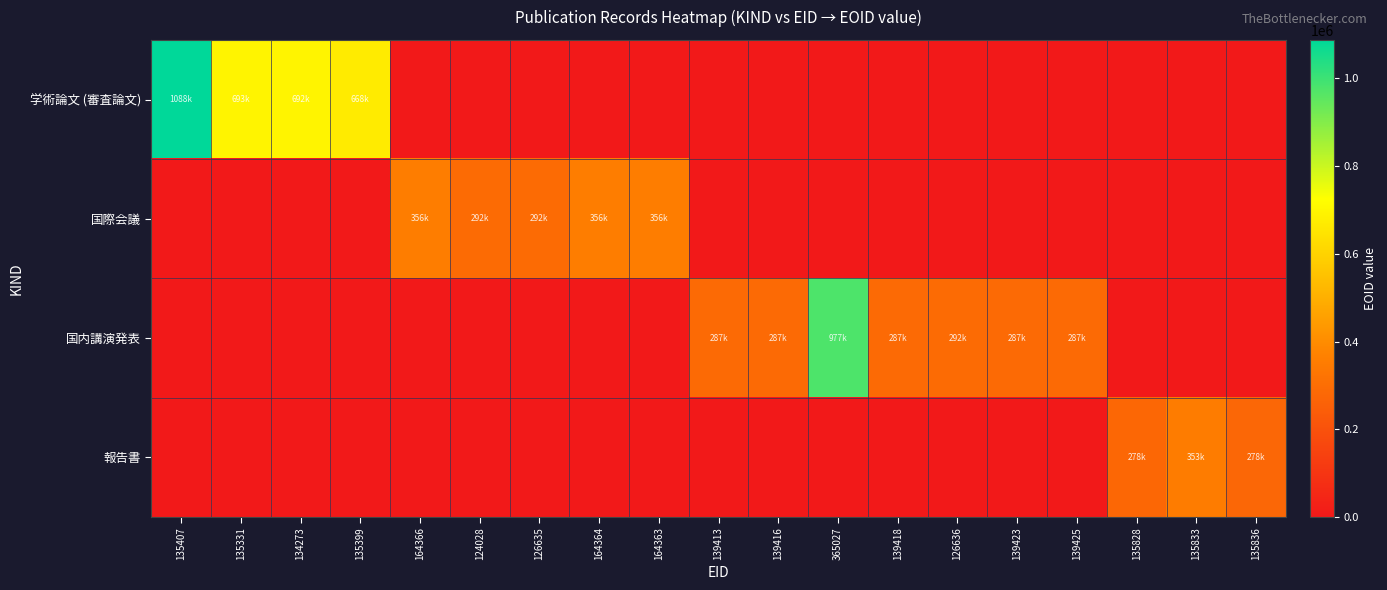

Reading left to right, transcribe all the data shown in this chart.

学術論文 (審査論文): 135407=1088030	135331=693392	134273=692992	135399=668207	164366=0	124028=0	126635=0	164364=0	164363=0	139413=0	139416=0	365027=0	139418=0	126636=0	139423=0	139425=0	135828=0	135833=0	135836=0
国際会議: 135407=0	135331=0	134273=0	135399=0	164366=356827	124028=292970	126635=292971	164364=356825	164363=356824	139413=0	139416=0	365027=0	139418=0	126636=0	139423=0	139425=0	135828=0	135833=0	135836=0
国内講演発表: 135407=0	135331=0	134273=0	135399=0	164366=0	124028=0	126635=0	164364=0	164363=0	139413=287902	139416=287907	365027=977450	139418=287911	126636=292972	139423=287921	139425=287925	135828=0	135833=0	135836=0
報告書: 135407=0	135331=0	134273=0	135399=0	164366=0	124028=0	126635=0	164364=0	164363=0	139413=0	139416=0	365027=0	139418=0	126636=0	139423=0	139425=0	135828=278570	135833=353297	135836=278216